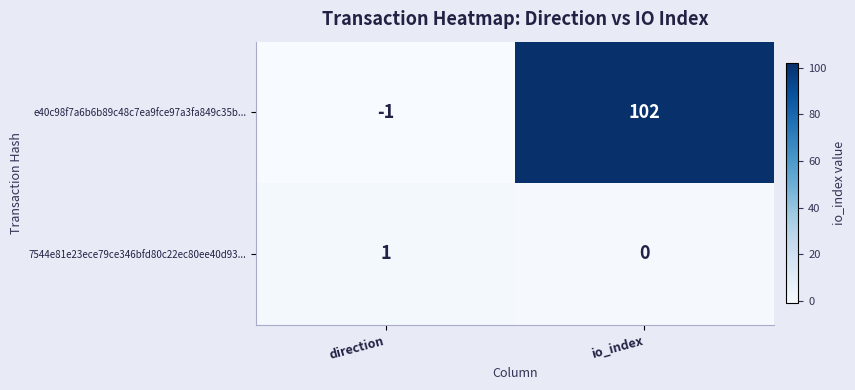

Is the value of 7544e81e23ece79ce346bfd80c22ec80ee40d93... at direction greater than the value of e40c98f7a6b6b89c48c7ea9fce97a3fa849c35b... at direction?

Yes